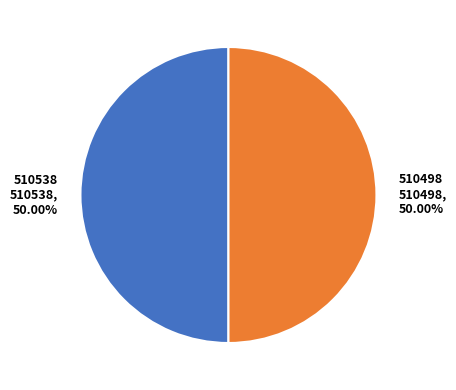

How many segments does this pie chart have?

2